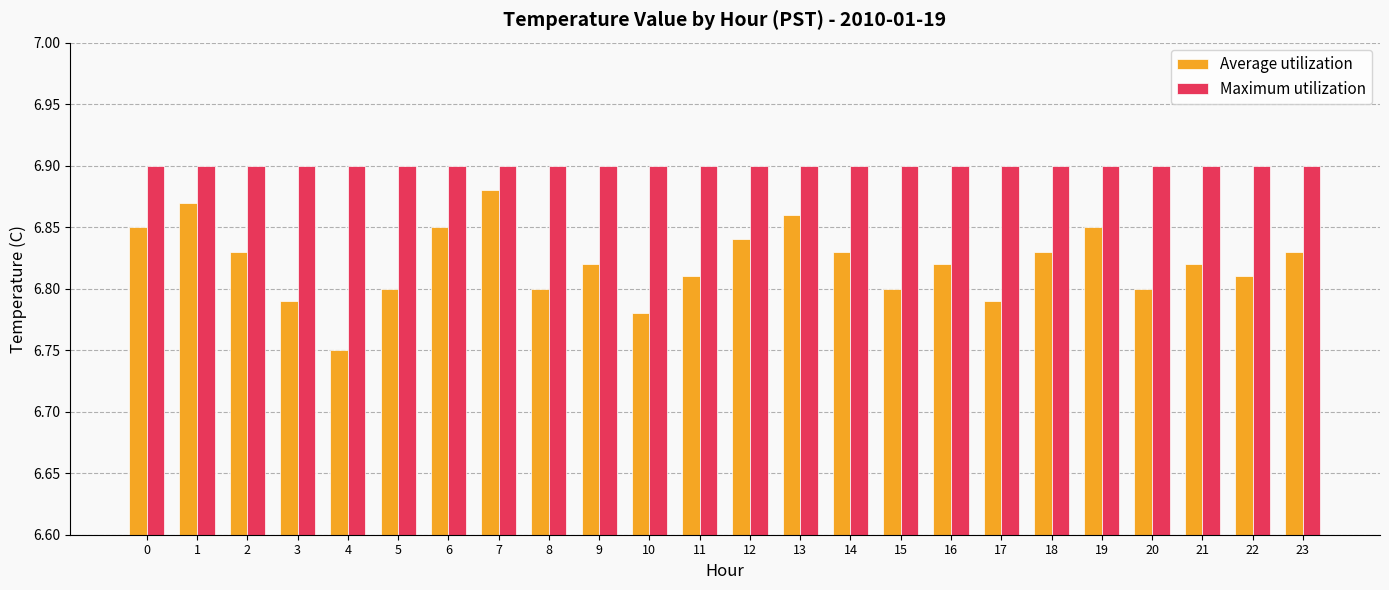

At which label does Average utilization reach its minimum?

4